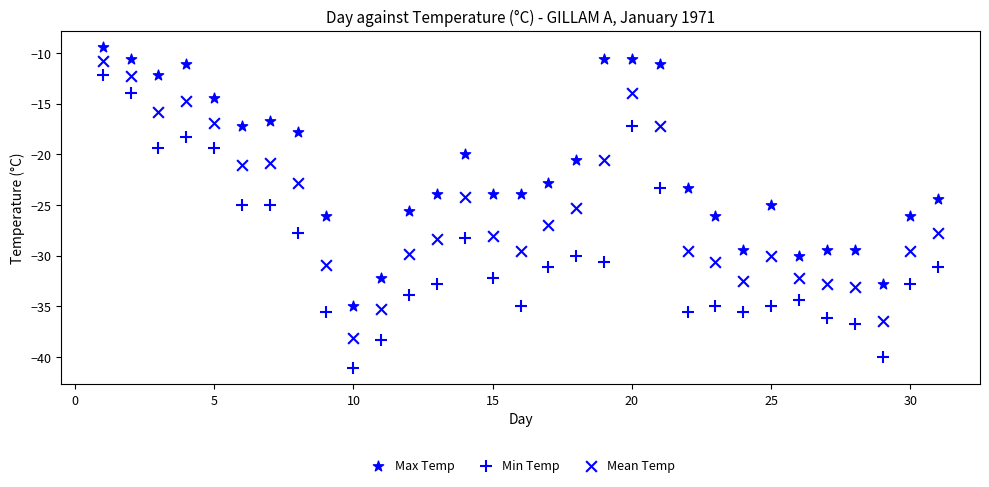

How many data points are displayed?

93